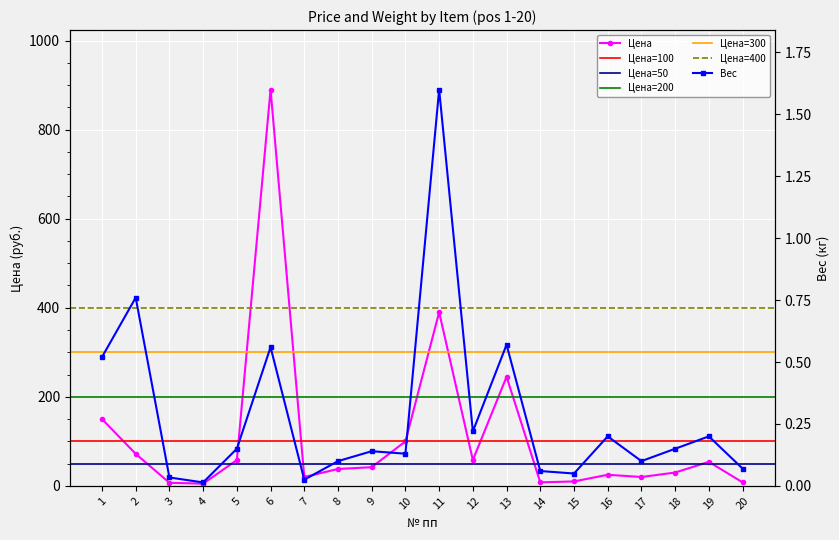

At which category does Цена reach its first local peak?

6